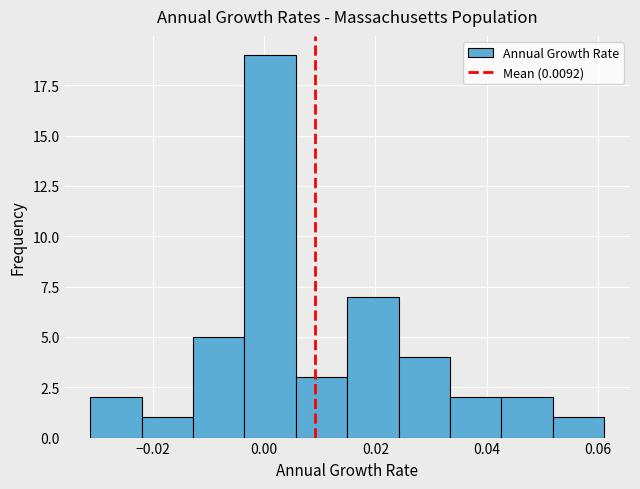

How tall is the bar that spans -0.004 to 0.006 on the x-axis? Neither the bar edges nor the heights are printed on the chart, so give them approximately, as read against the axes.

19